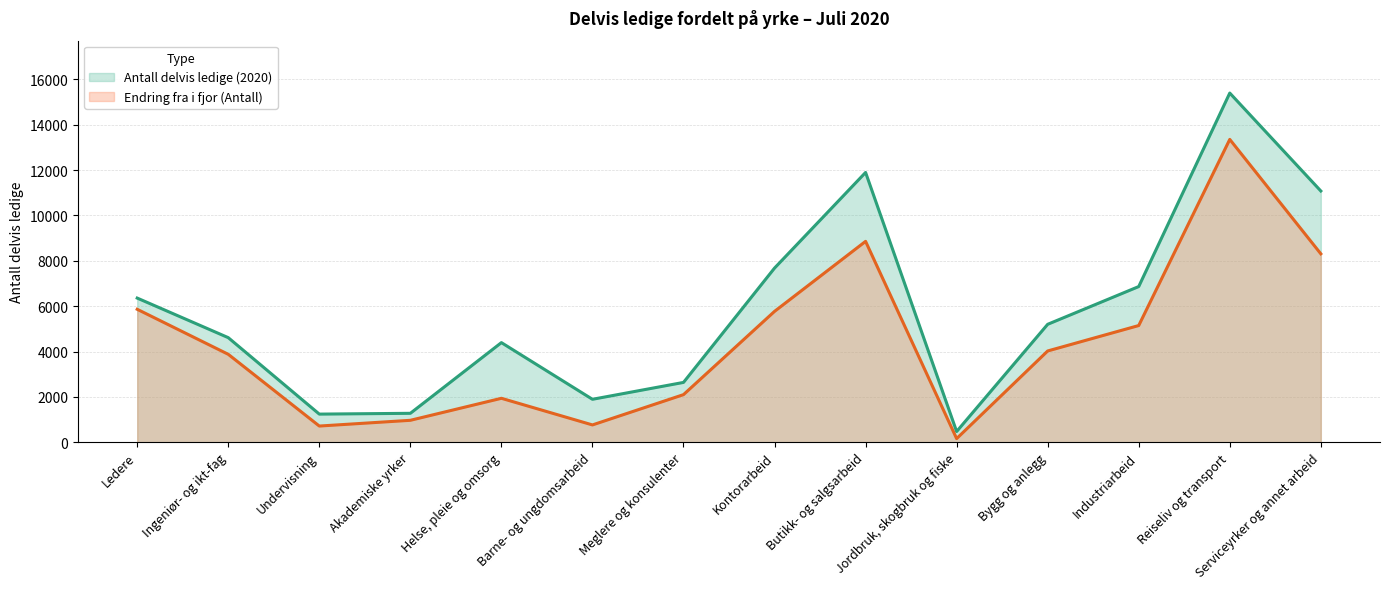

What is the total value across all series at Meglere og konsulenter?

4737